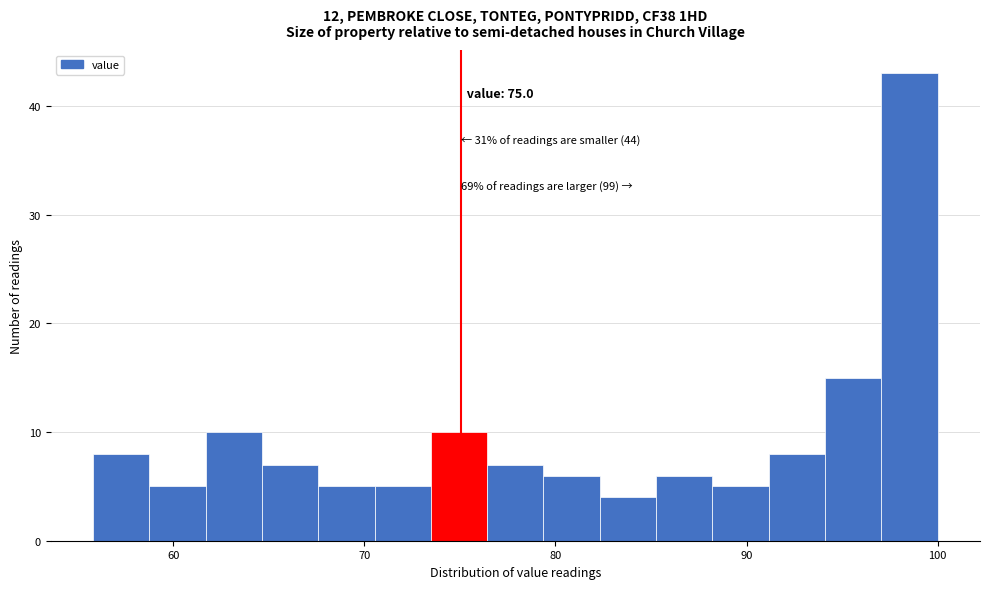

Around what value on the x-axis is the tallest bar? Give the approximate position of its centre, as read against the axis.

99